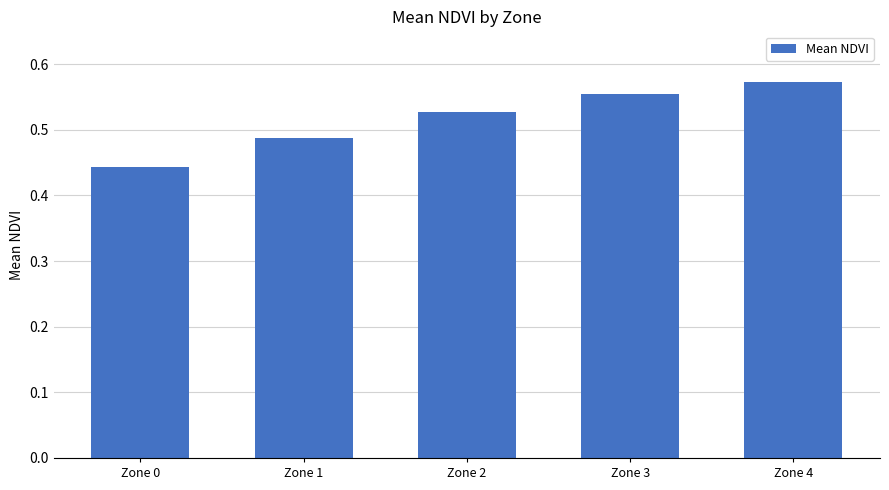

At which category does the chart reach its peak across all series?

Zone 4